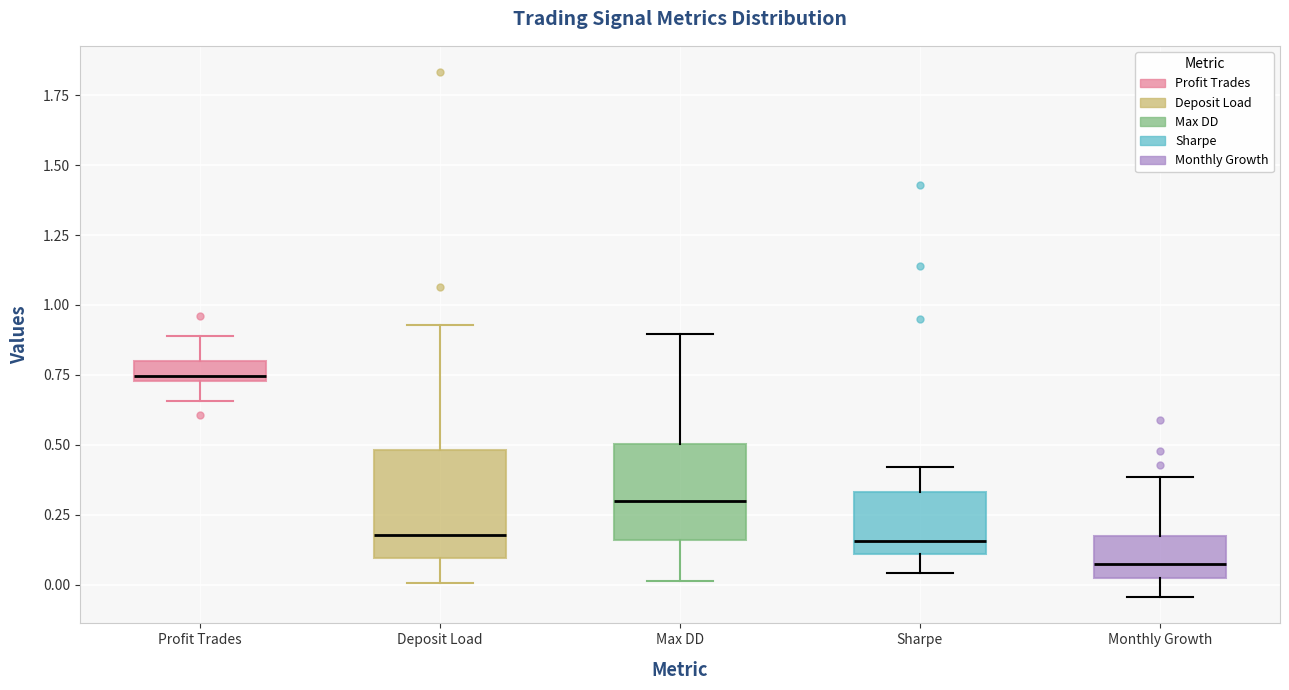

Where does the lower whisker of the box for Sharpe end on the y-axis? The values are not printed on the chart, so give them approximately, as read against the axis.

0.05